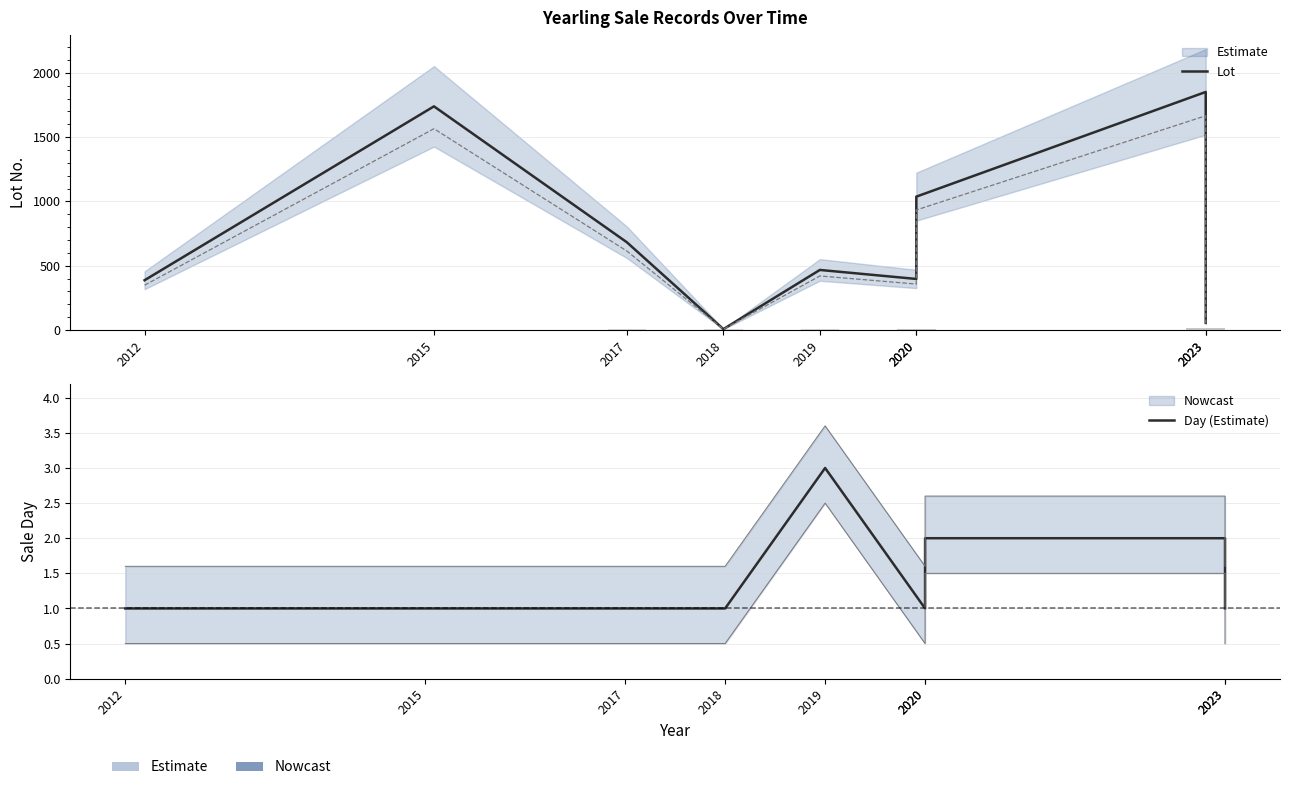

What value does the Day (Estimate) series have at 2020?

2